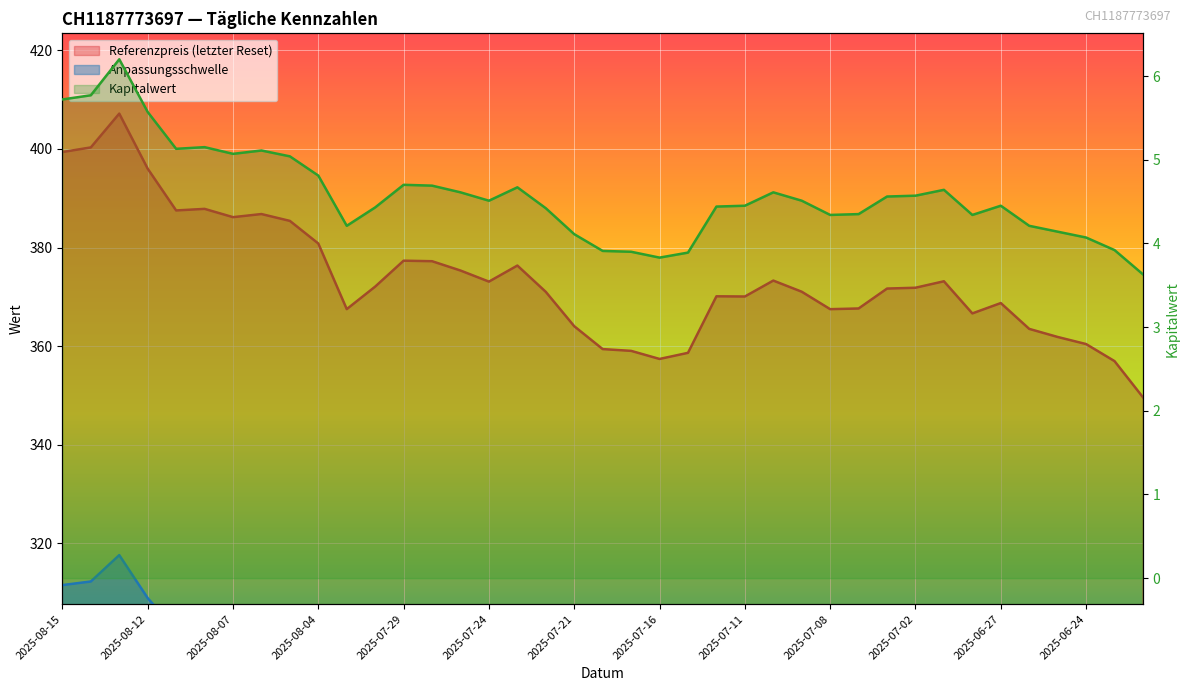

What value does the Referenzpreis series have at 2025-07-08?

367.5